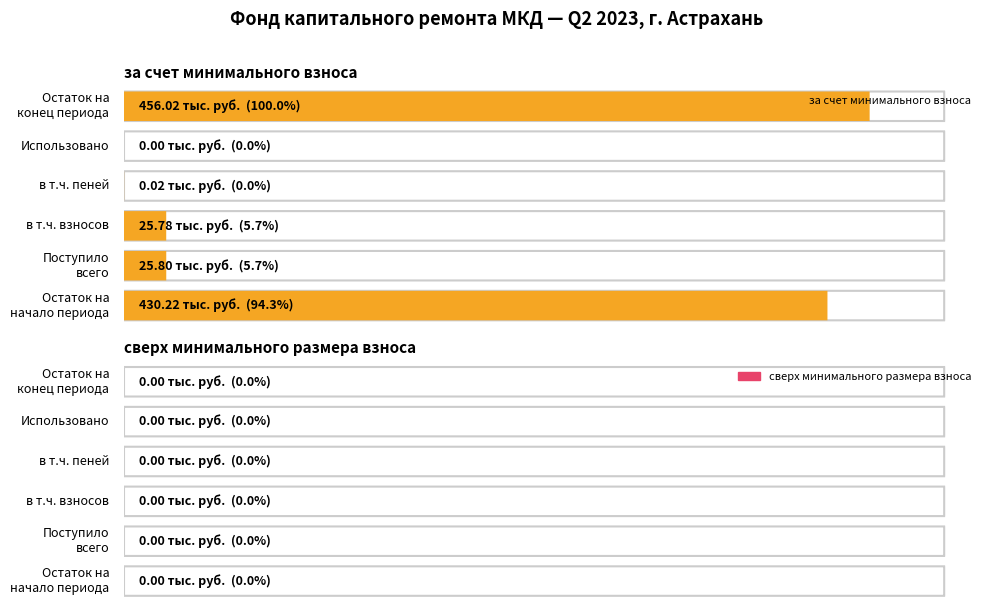

Count the number of data series in this chart.

2